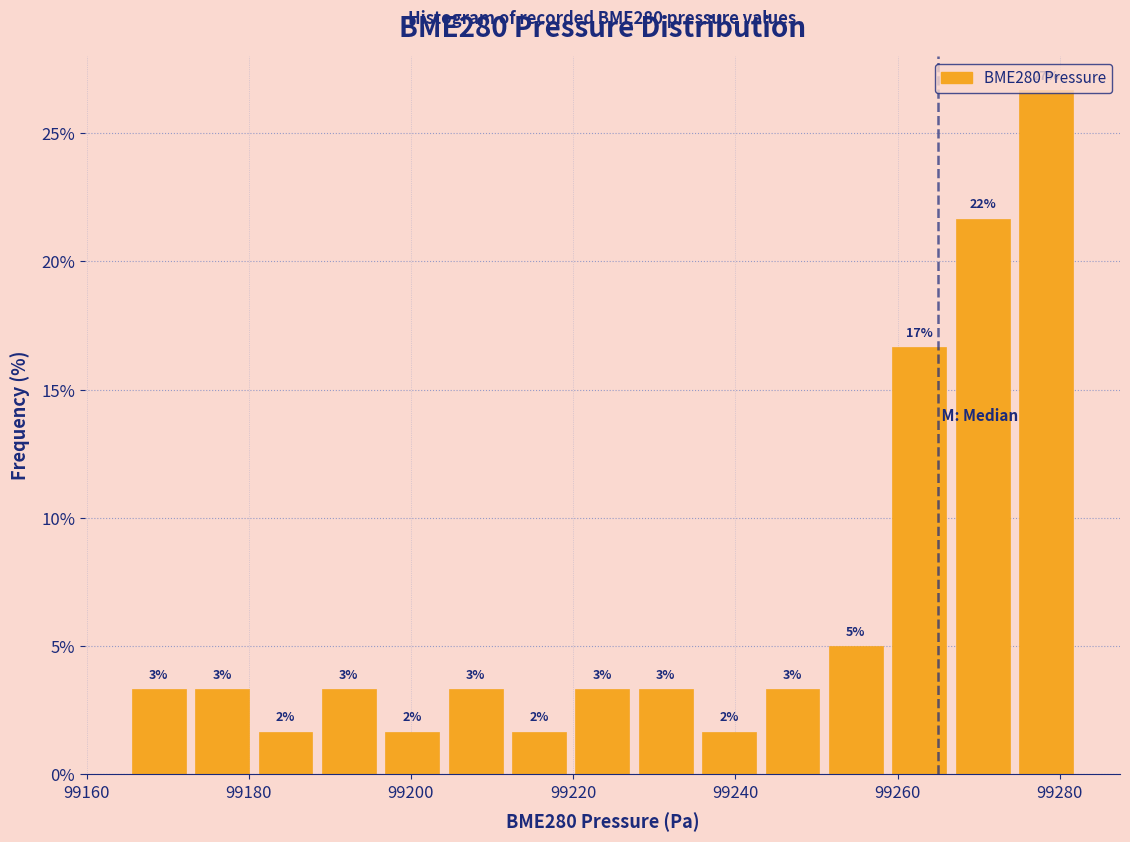

Read against the x-axis, roughly where is the centre of the tallest bar?

99278